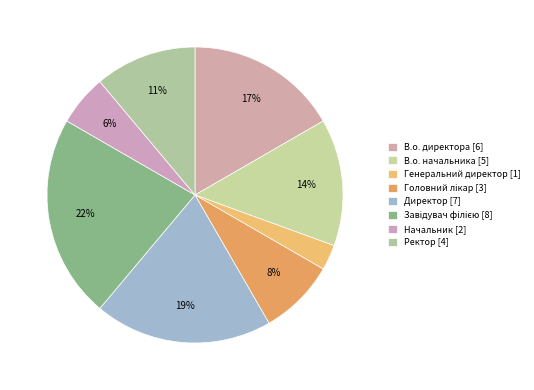

How many slices are in this pie chart?

8